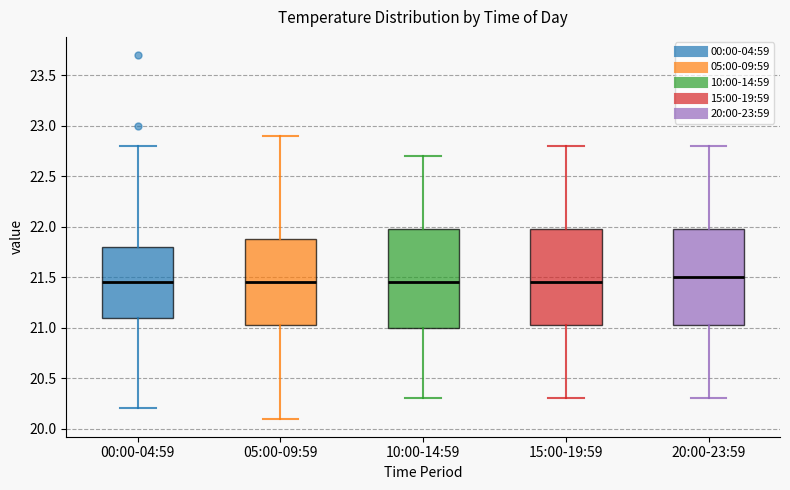

Reading left to right, read every box against the y-axis: the position of its median line, the range the box covers, and the ends of its whiskers. The values are not printed on the chart, so give them approximately, as read against the axis.

00:00-04:59: median 21.45, box 21.10 to 21.80, whiskers 20.20 to 22.80
05:00-09:59: median 21.45, box 21.05 to 21.90, whiskers 20.10 to 22.90
10:00-14:59: median 21.45, box 21.00 to 22.00, whiskers 20.30 to 22.70
15:00-19:59: median 21.45, box 21.05 to 22.00, whiskers 20.30 to 22.80
20:00-23:59: median 21.50, box 21.05 to 22.00, whiskers 20.30 to 22.80